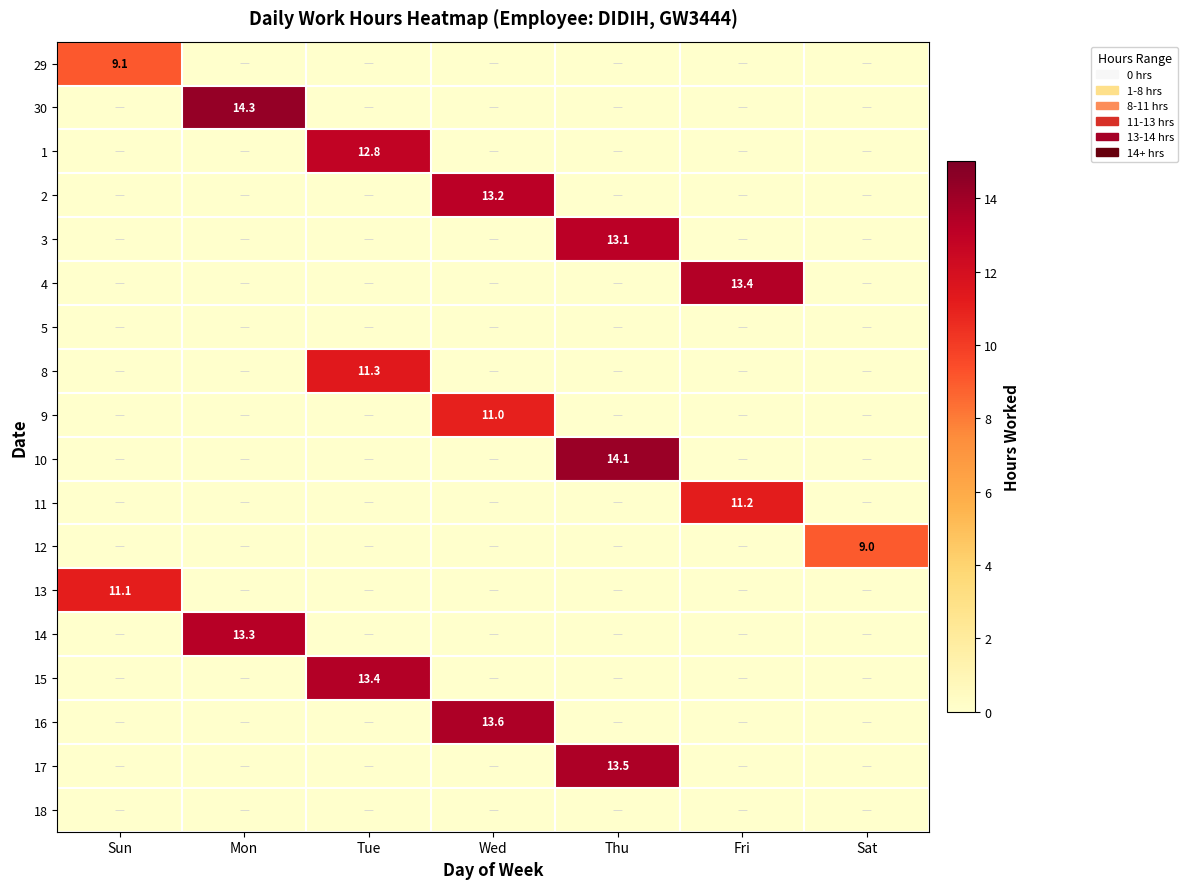

The 4 series shows 17.9 at Fri. True or false?

False